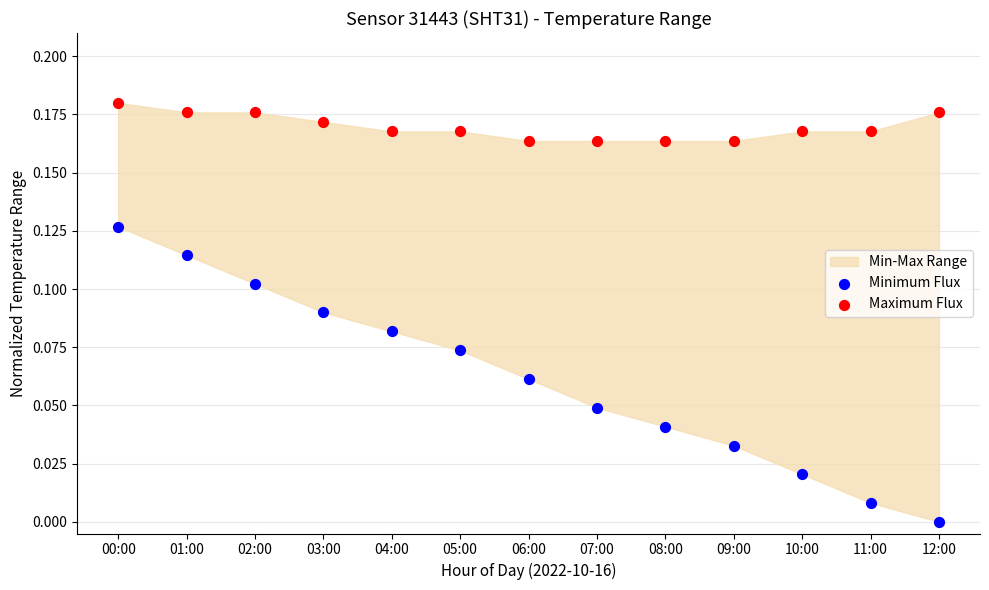

Which series reaches the minimum Y coordinate?

Minimum Flux